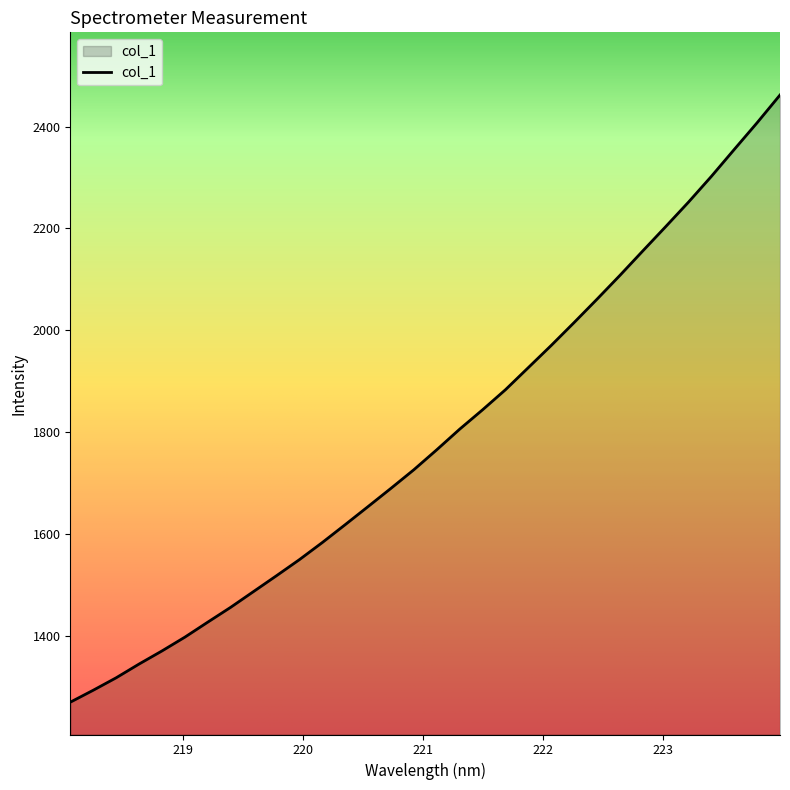

What is the difference between the maximum and minimum values?

1192.6